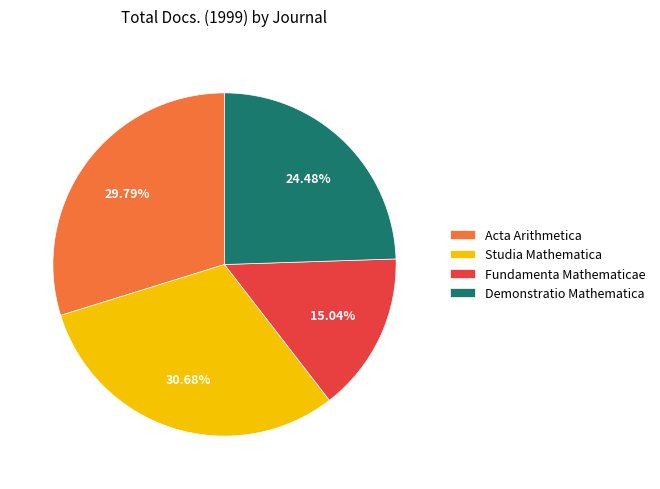

Approximately how many times larger is the value at Demonstratio Mathematica compared to Studia Mathematica?

0.8